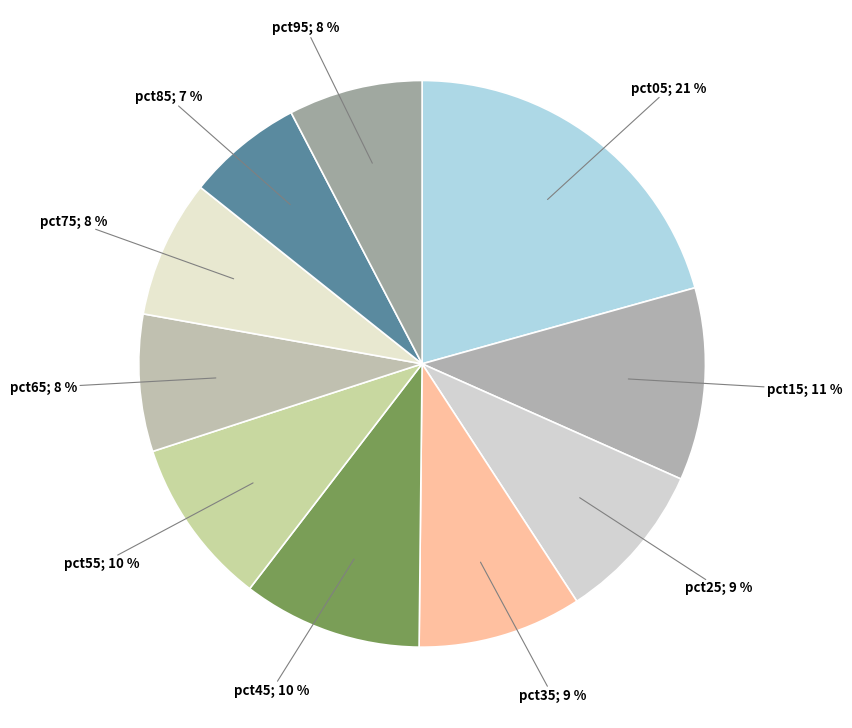

The pct95 slice represents 1% of the pie. True or false?

False